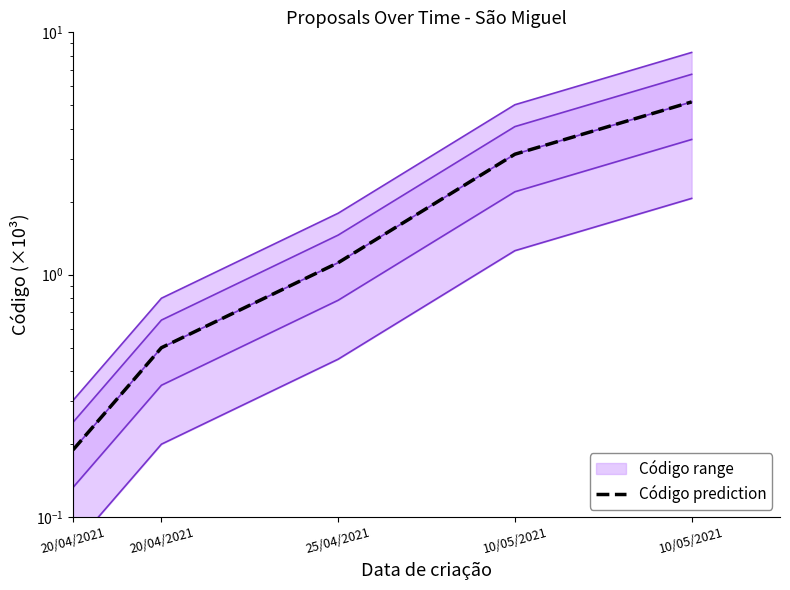

What is the maximum value shown in the chart?

5.2